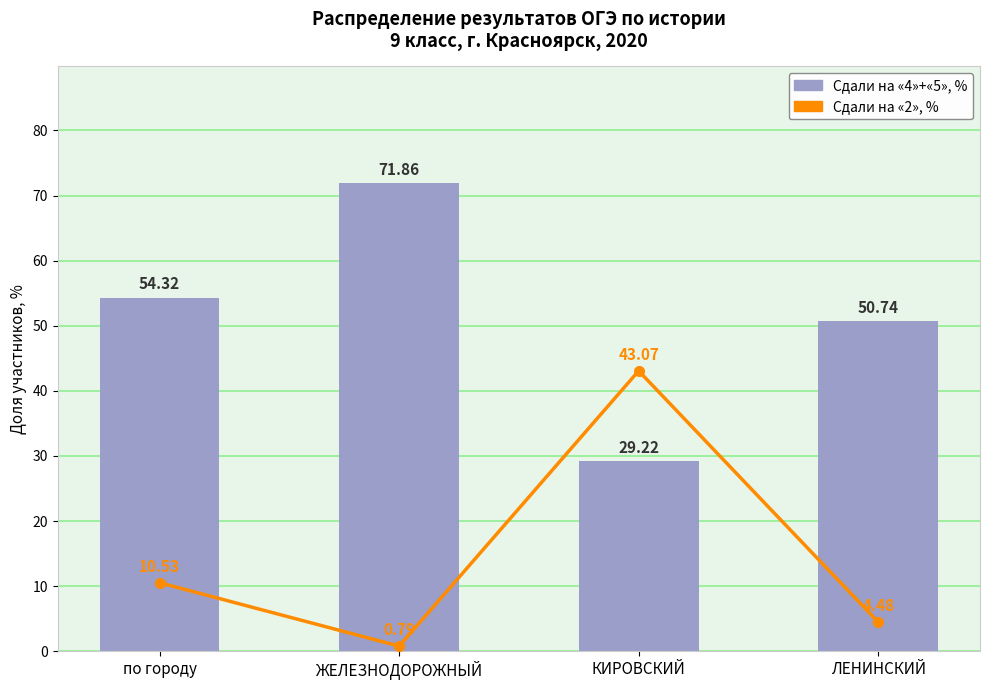

Are the bars grouped side by side (vs. stacked)?

Yes